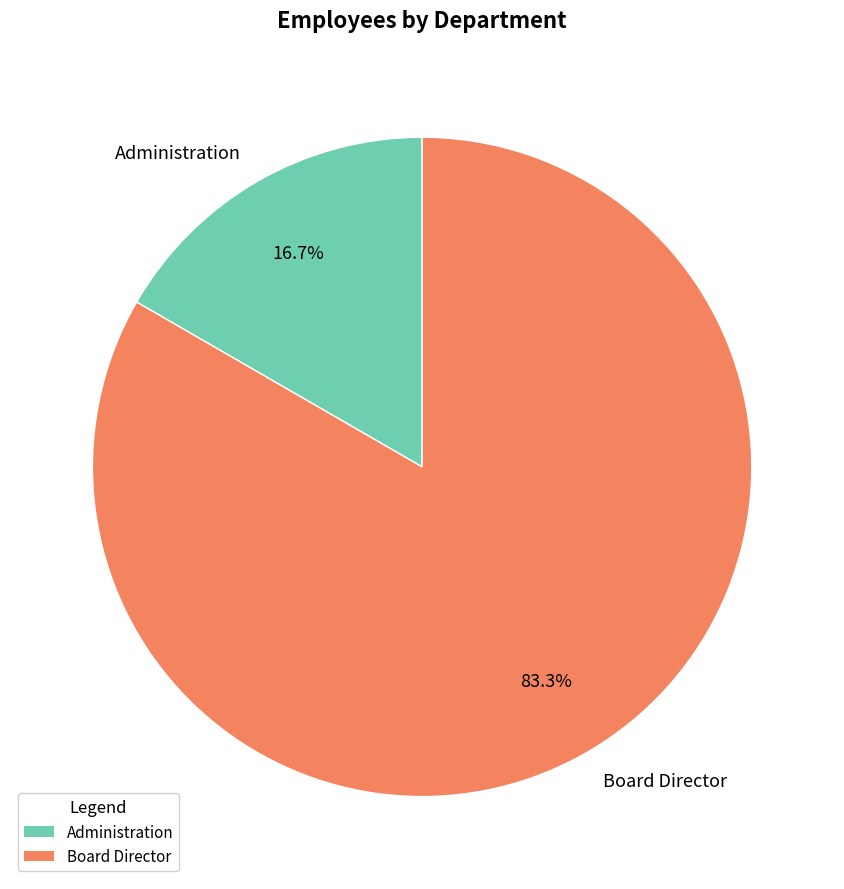

How many slices are in this pie chart?

2